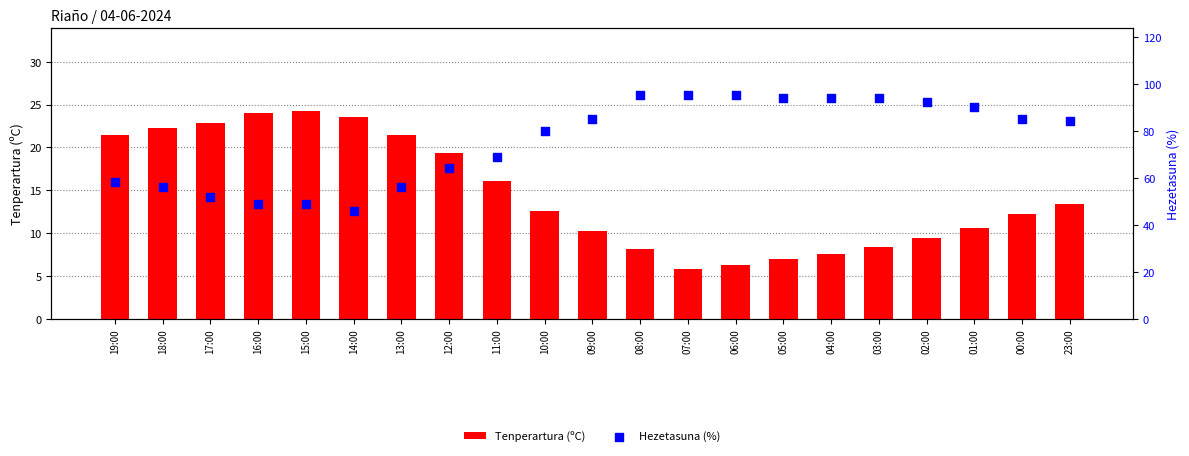

What are all the series names shown in the legend?

Tenperartura (ºC), Hezetasuna (%)